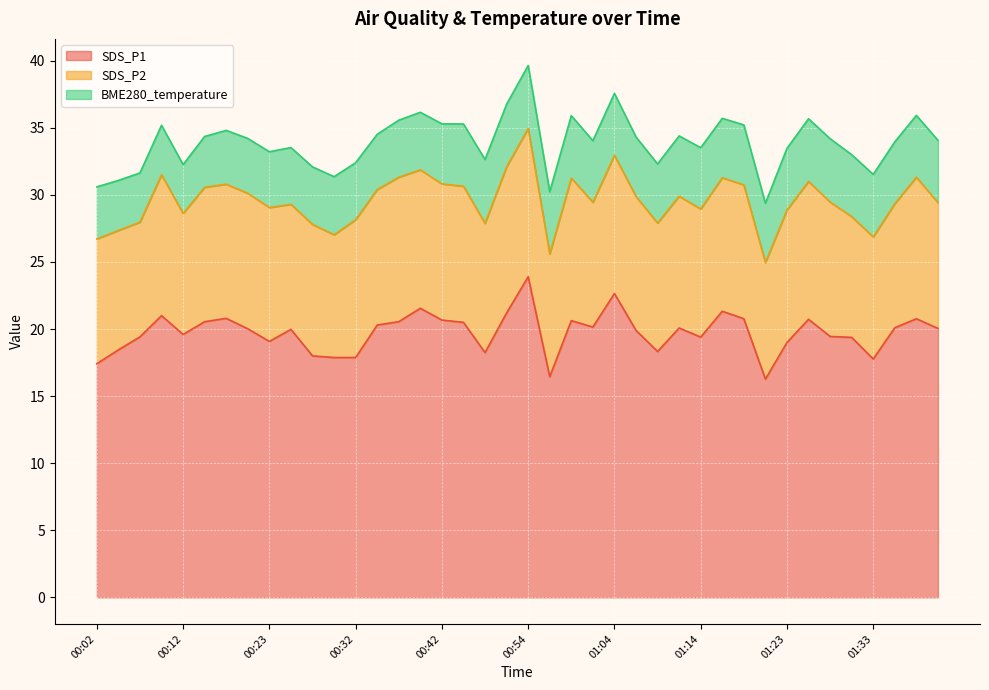

How many data points in SDS_P2 are less than 9?

3